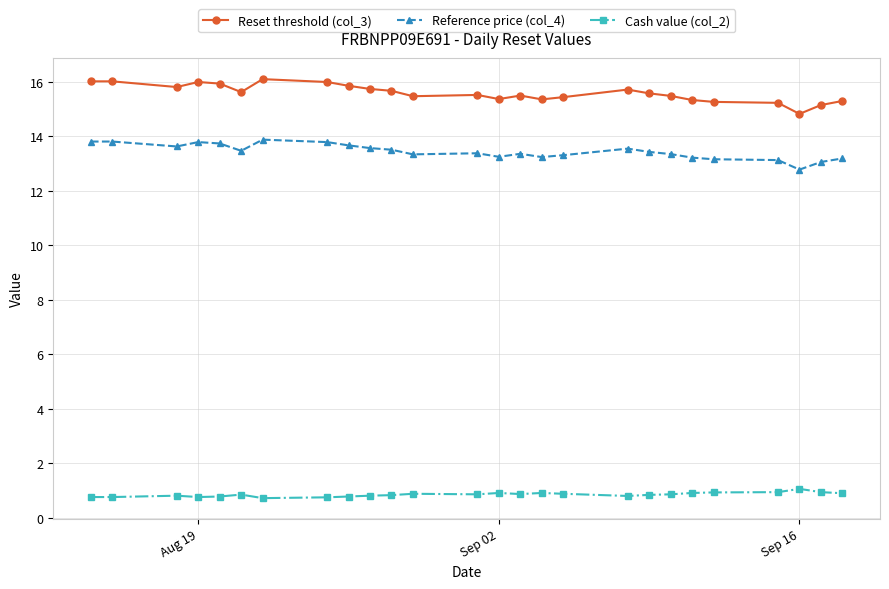

What is the value of the Cash value (col_2) point at the 10th from the left?

0.8